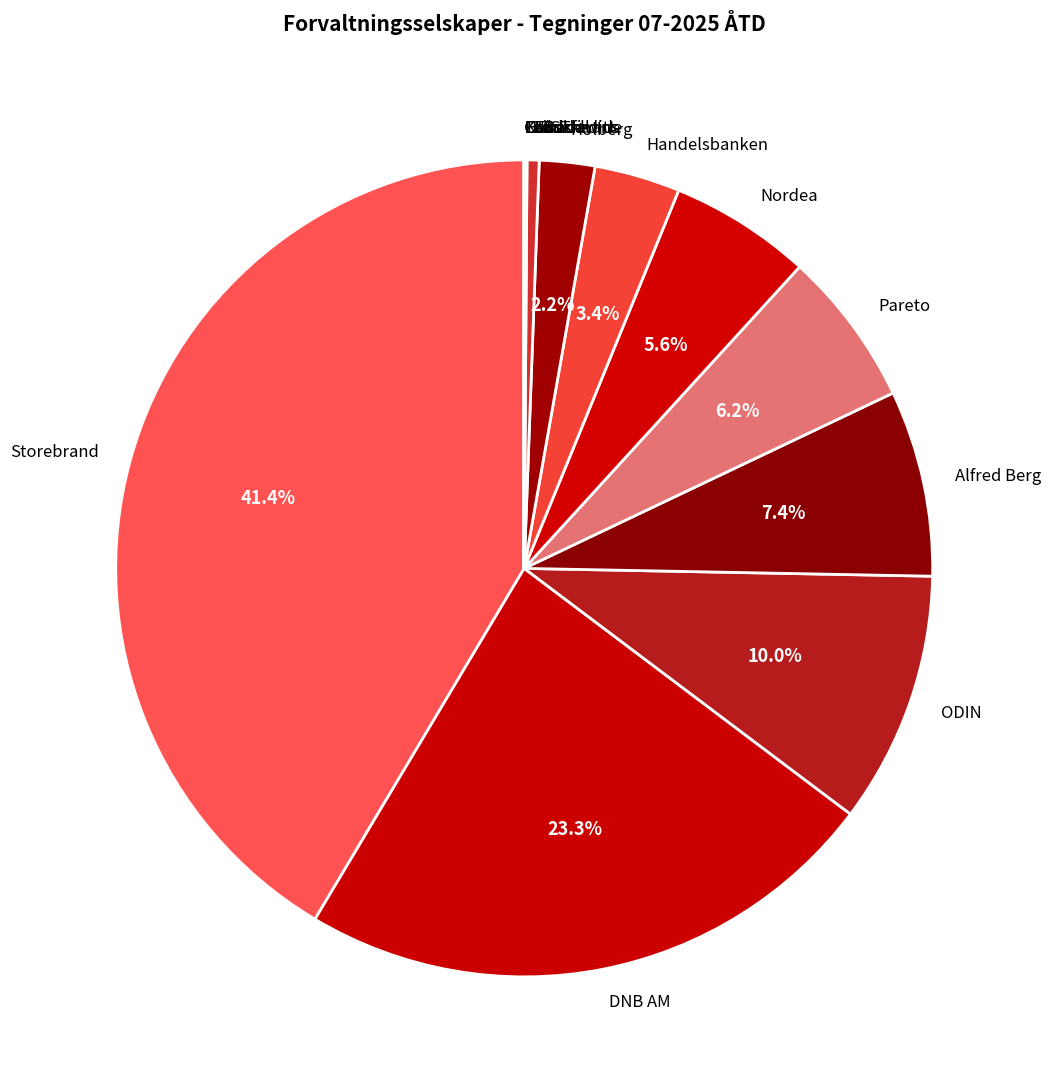

Which slice is the largest?

Storebrand